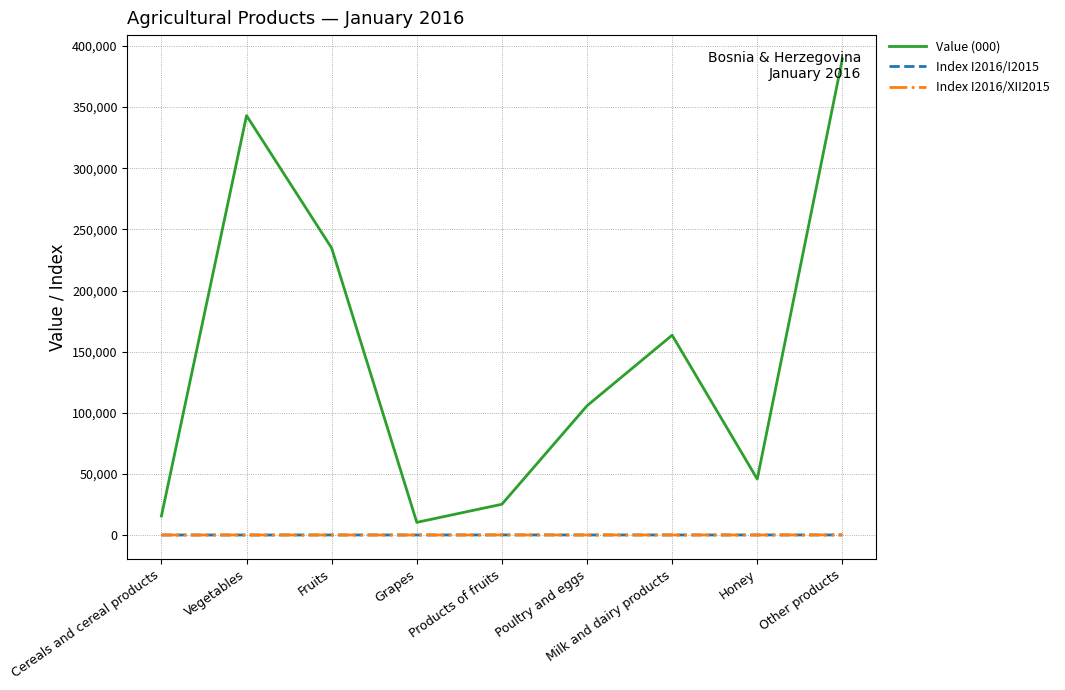

Does the chart have visible grid lines?

Yes